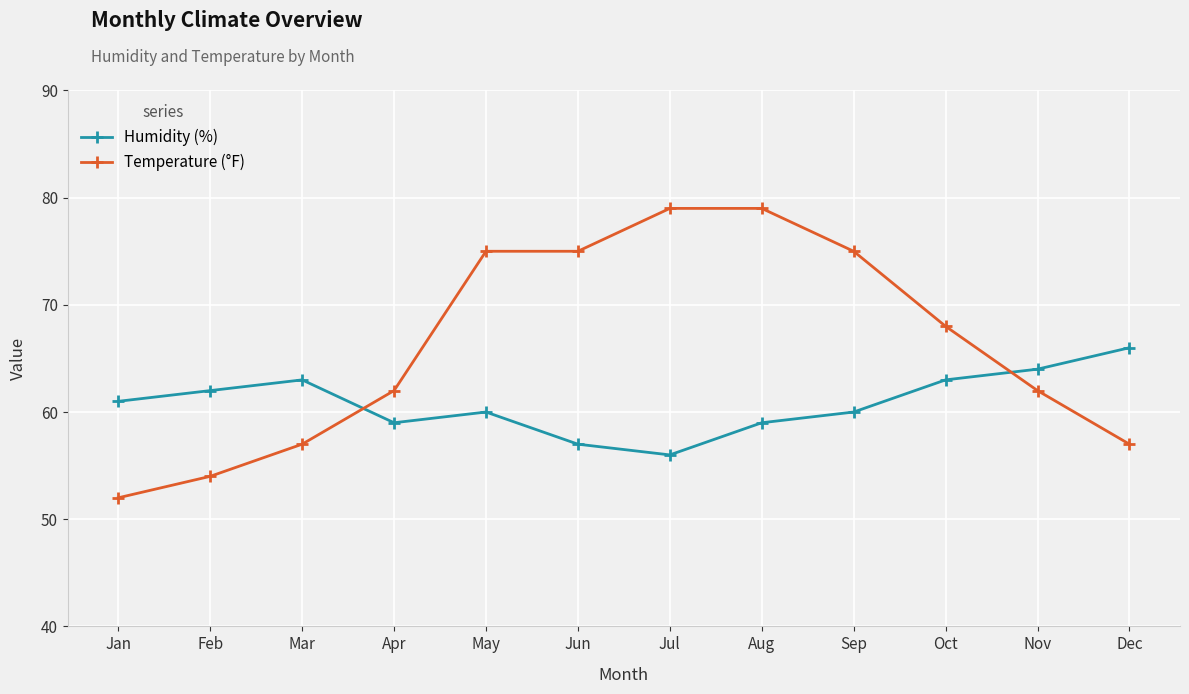

How many lines are shown in the chart?

2